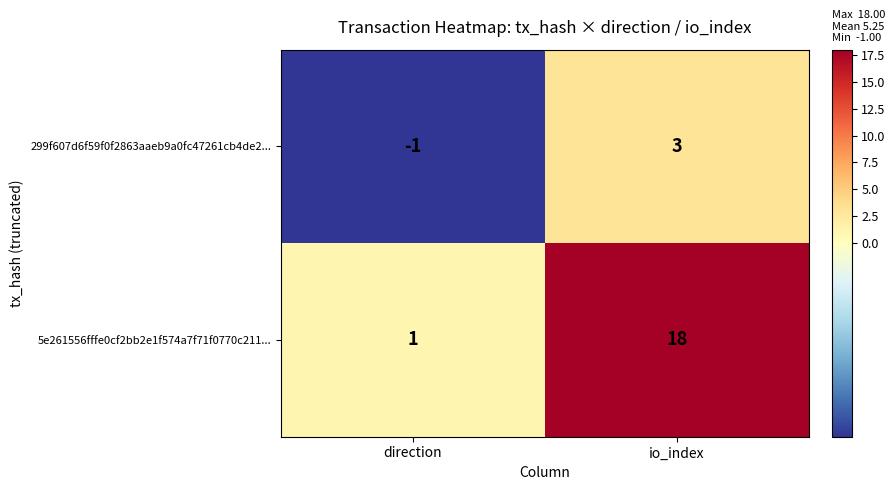

Is it true that 5e261556fffe0cf2bb2e1f574a7f71f0770c211... equals 2 at direction?

False